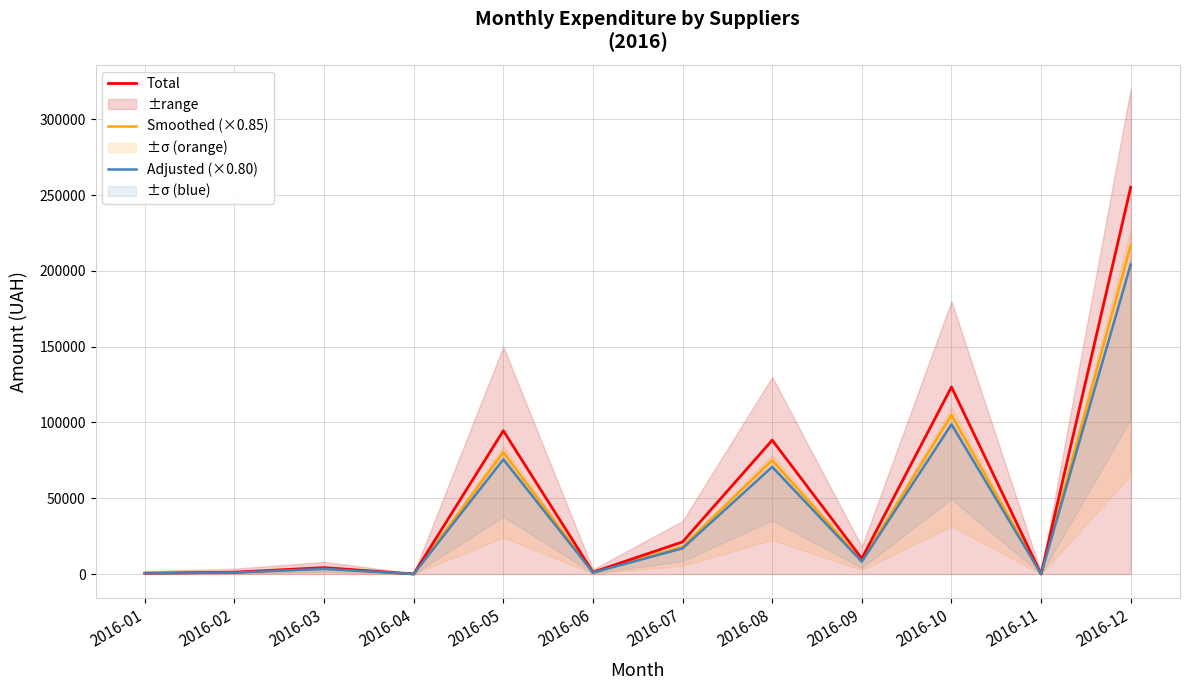

What is the difference between the second highest and minimum values in the Smoothed (×0.85) series?

104856.1